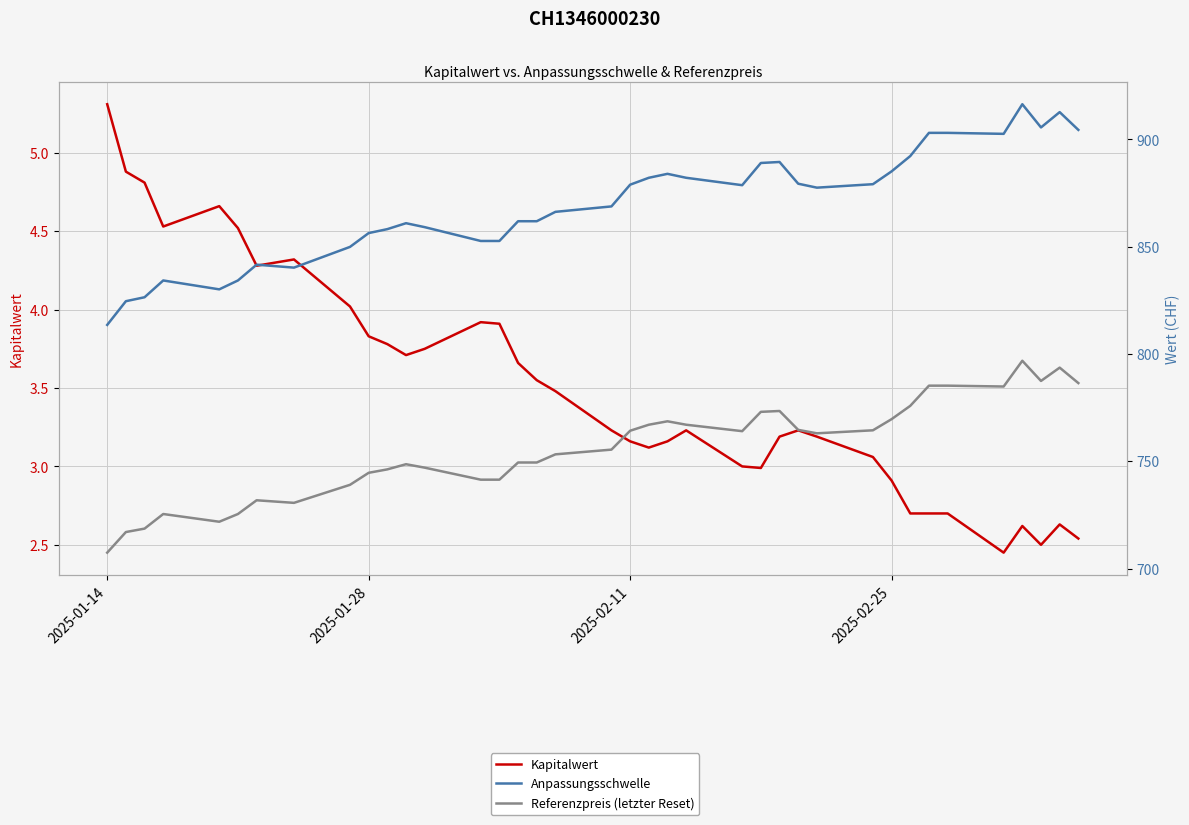

At how many categories does at least one series exceed 593?

38